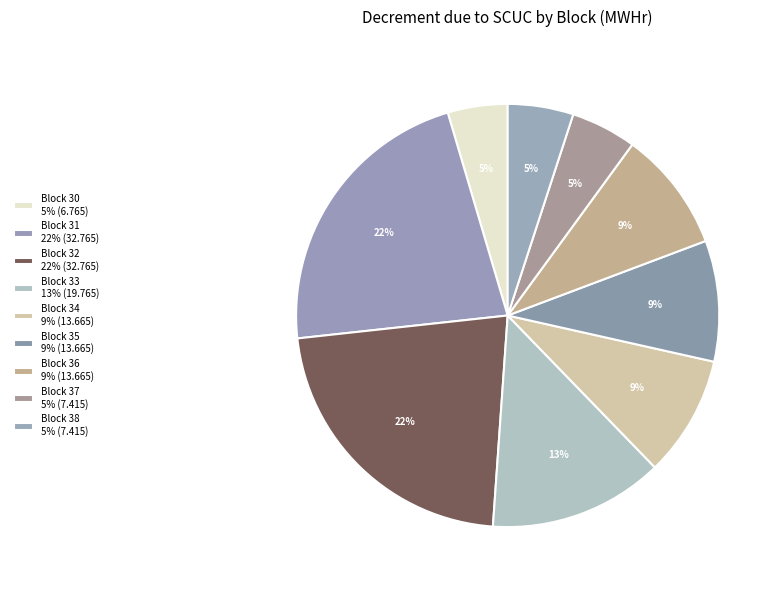

To the nearest percent, what is the difference between the largest and smallest slice percentages?

18%